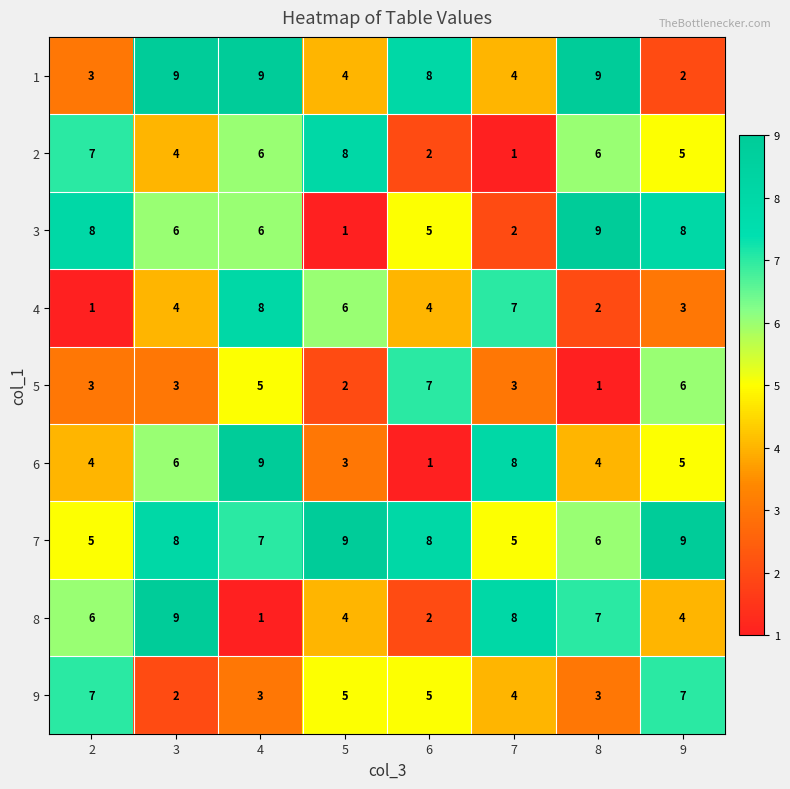

Between 3 and 8, which series saw the biggest shift?

3